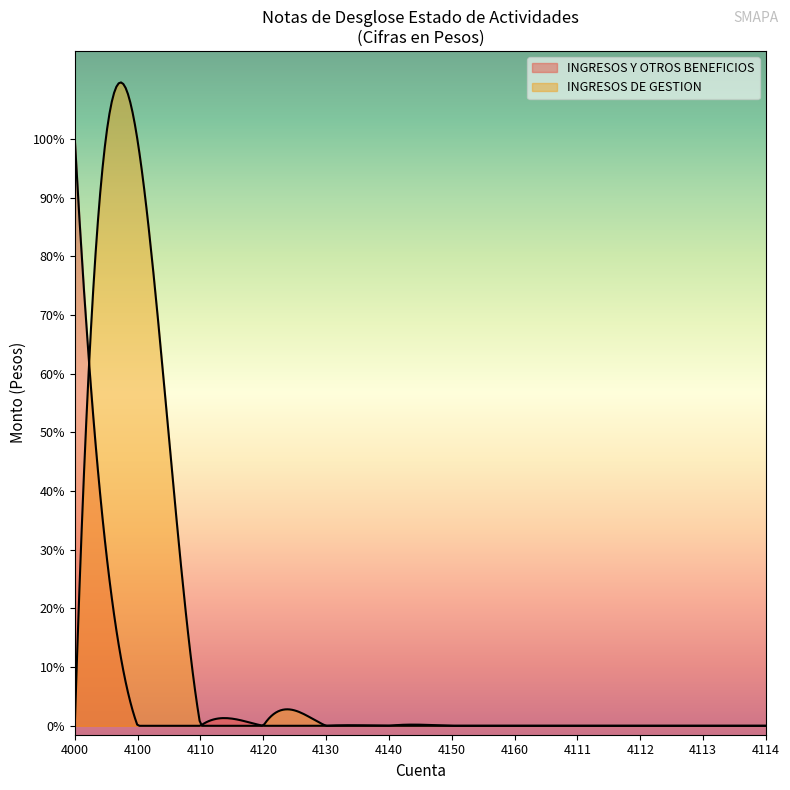

What is the highest value of the INGRESOS Y OTROS BENEFICIOS series?

32899525.5